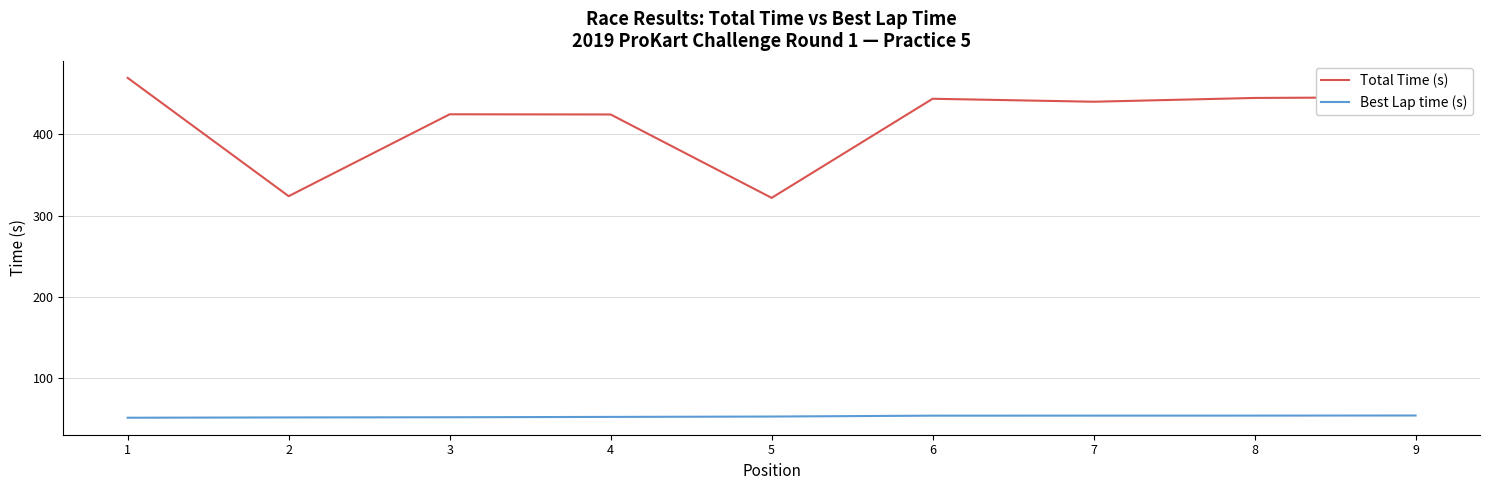

The Best Lap time (s) series shows 24.5 at 7. True or false?

False